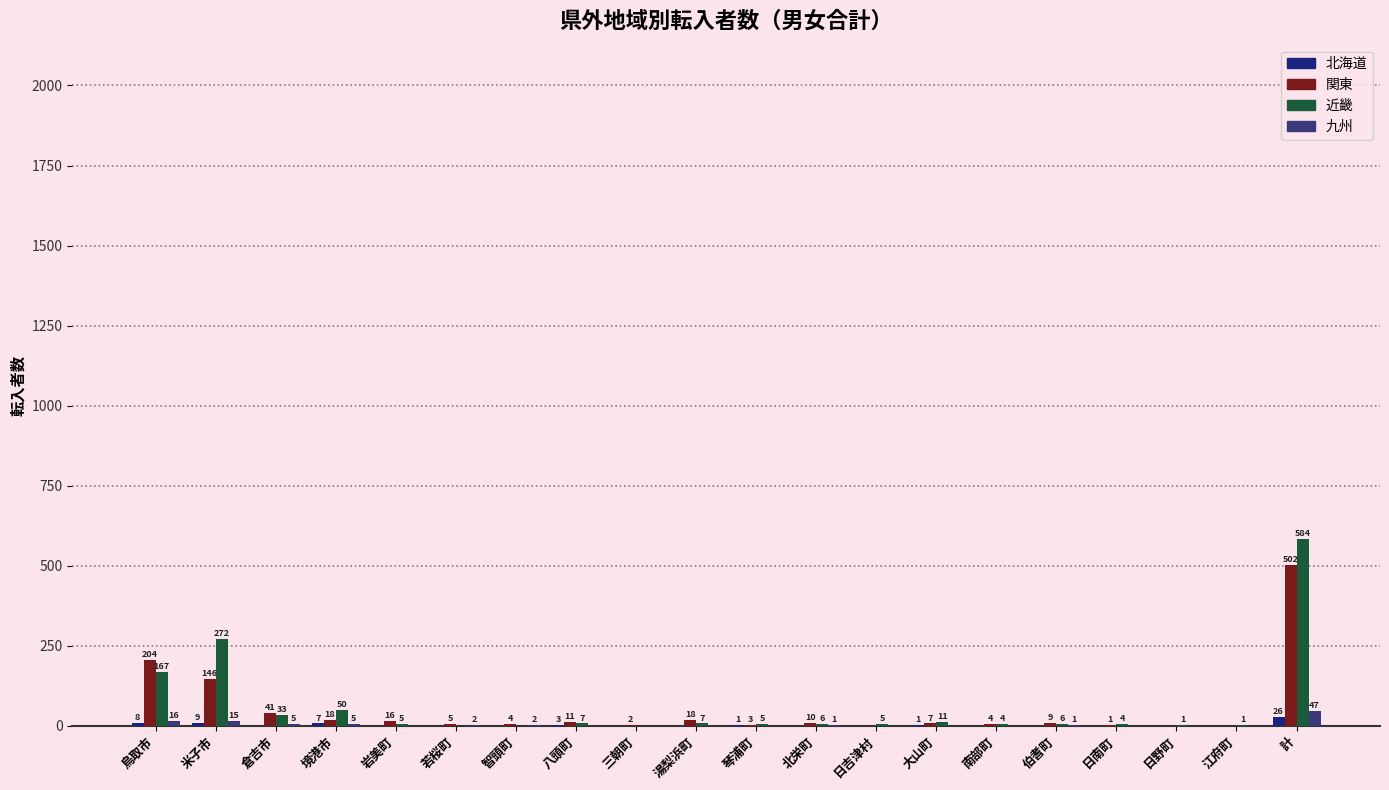

How many data points in 北海道 are above 0?

7